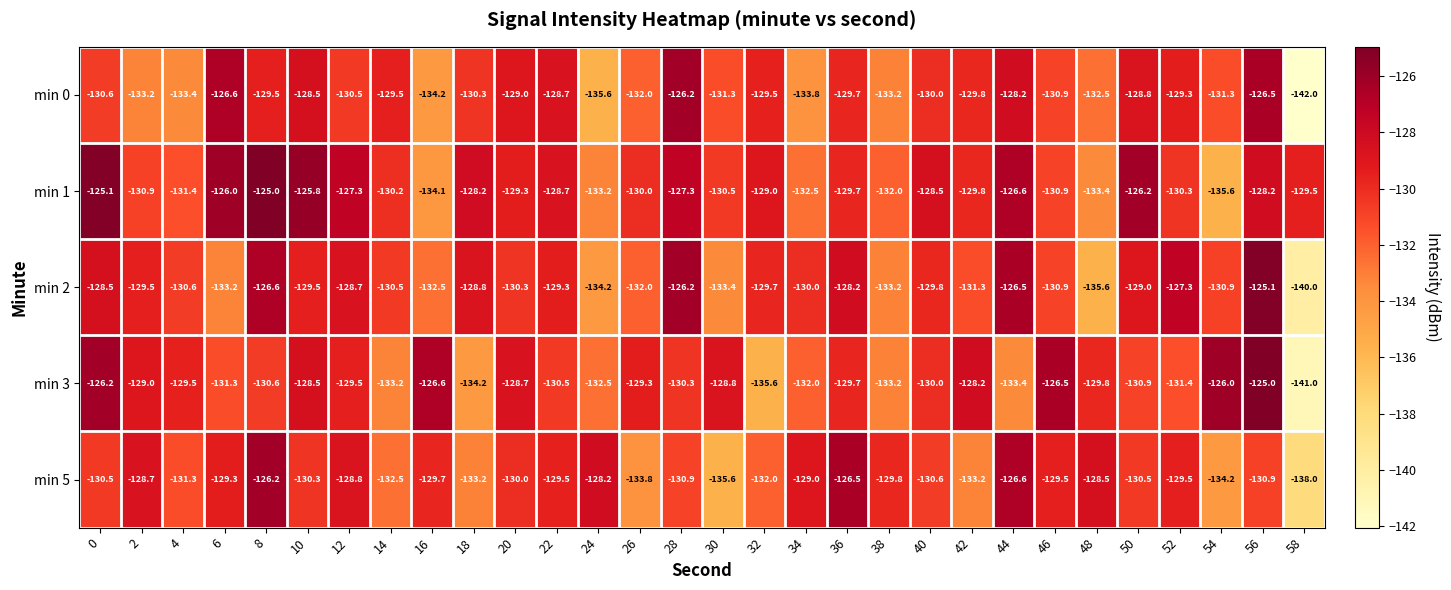

What is the sum of the min 0 values at 14 and 22?

-258.2